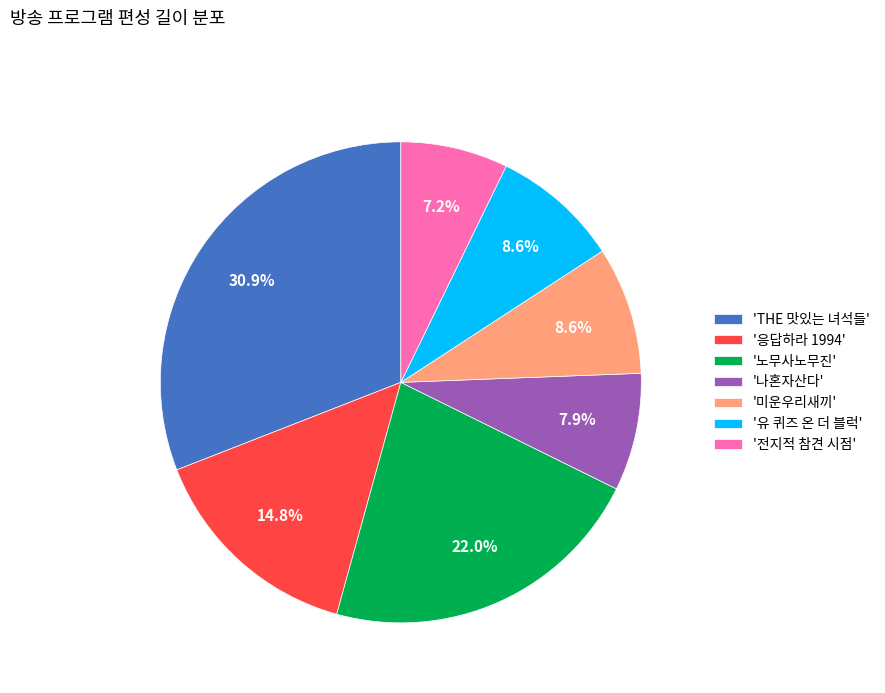

Approximately how many times larger is the value at '전지적 참견 시점' compared to '노무사노무진'?

0.3